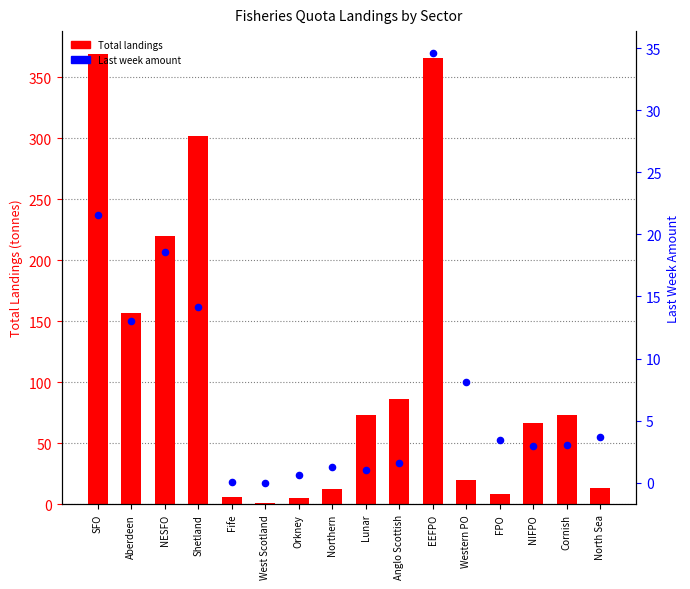

Which series reaches the minimum Y coordinate?

Last week amount